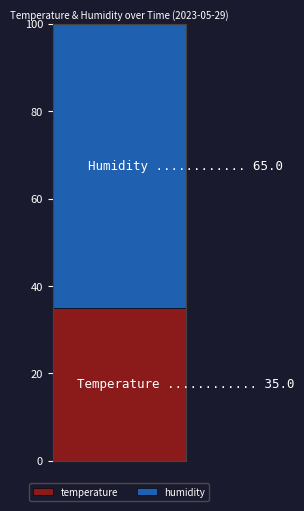

Reading left to right, what are the values for temperature?

35